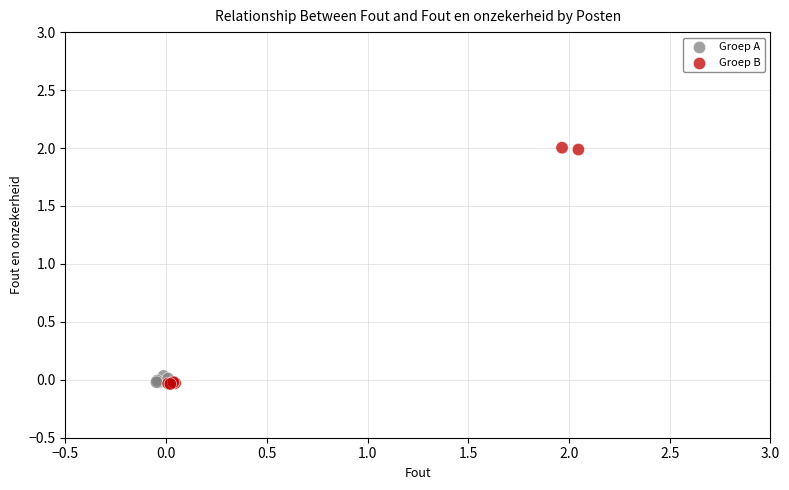

Which series has the widest spread of Y values?

Groep B